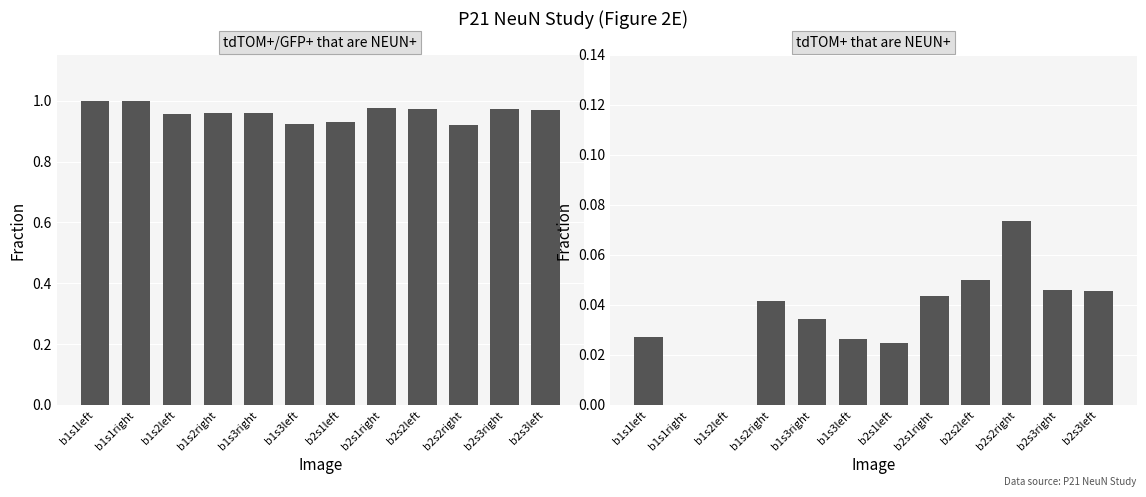

What is the value of the tdTOM+ that are NEUN+ bar at the 10th from the left?

0.1